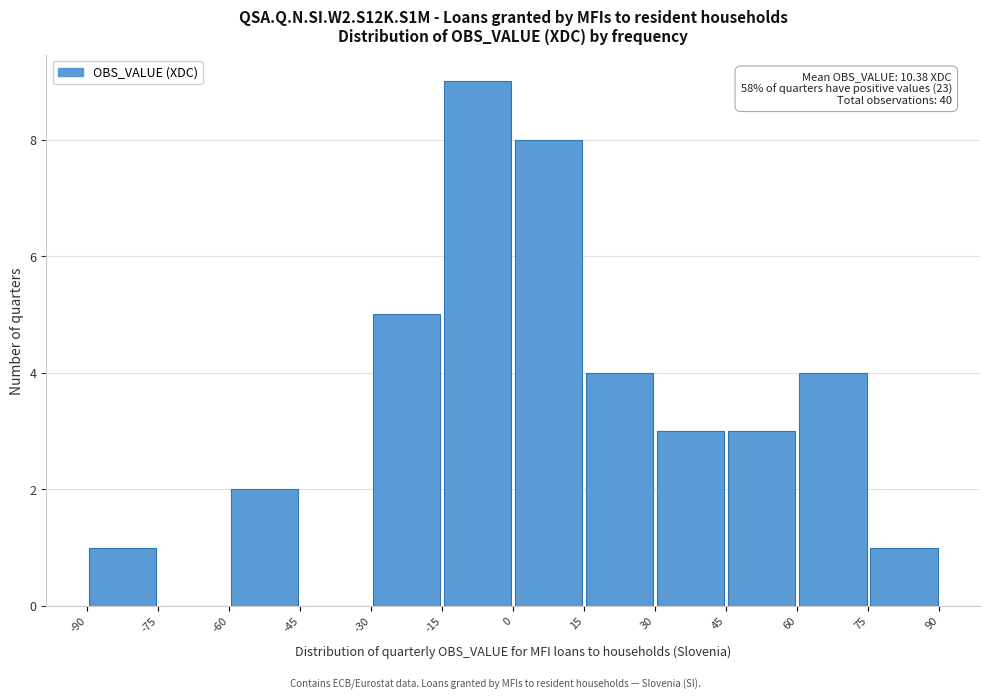

Which range on the x-axis has the tallest bar?

-15 to 0